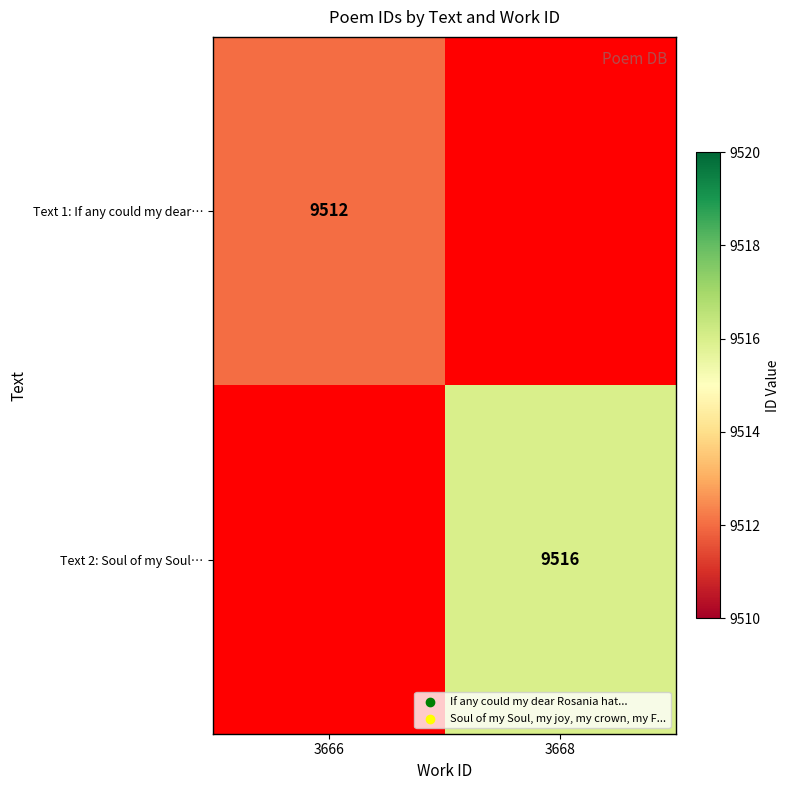

The Text 2: Soul of my Soul… series shows 15205 at 3668. True or false?

False